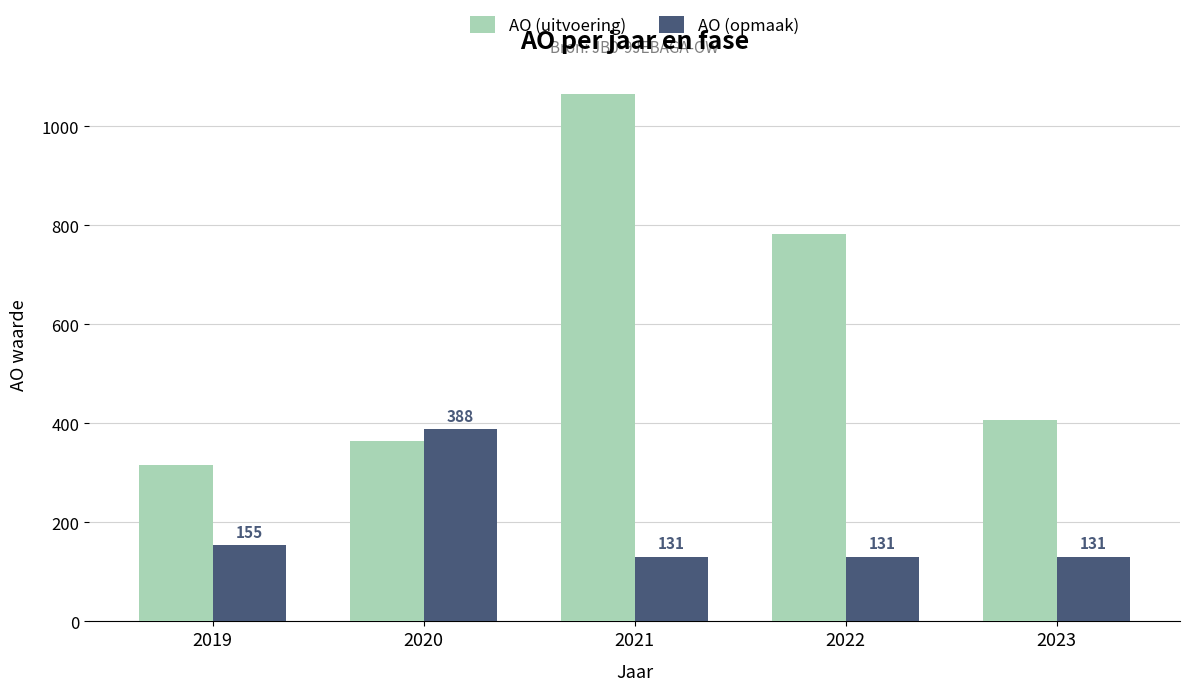

What is the difference between the highest and lowest values at 2020?

24